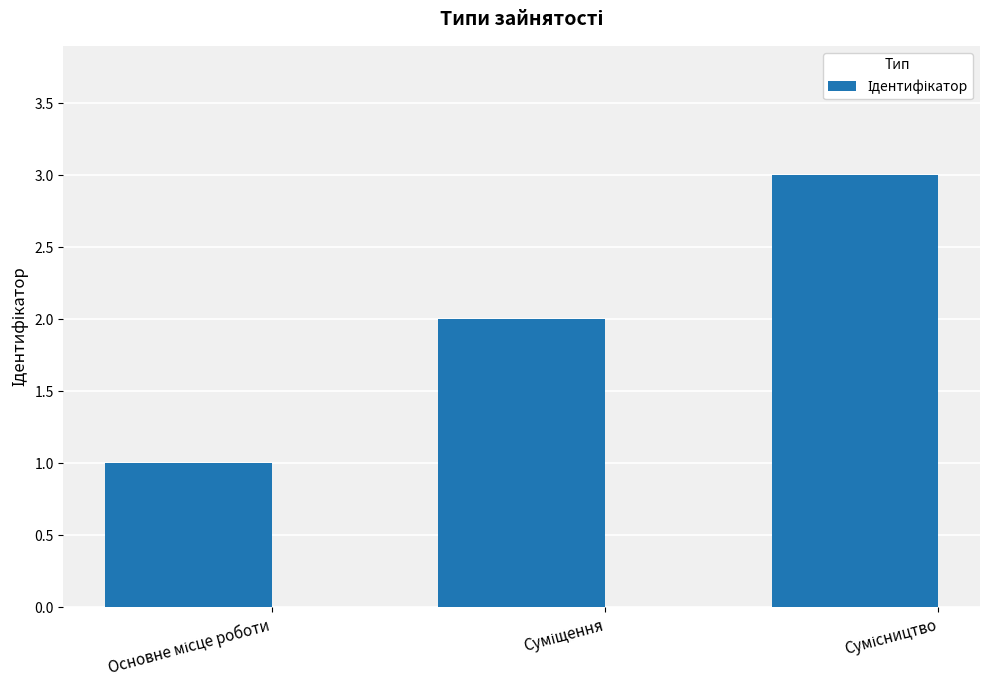

What is the sum of all values?

6